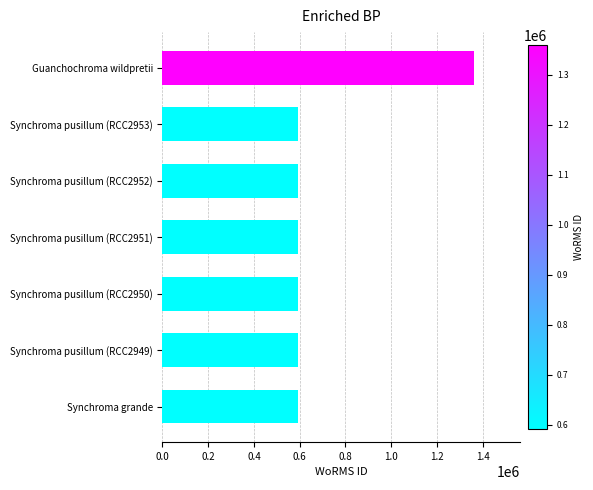

What is the difference between the second highest and second lowest values?

1